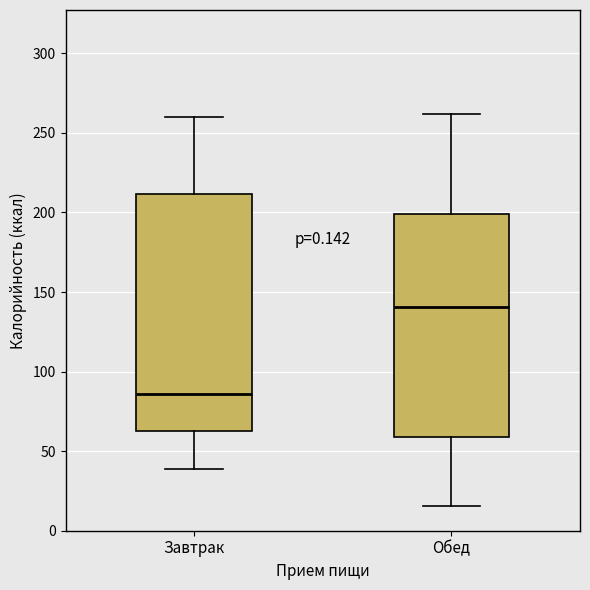

Comparing the boxes themselves (not the whiskers), which one is the tallest?

Завтрак